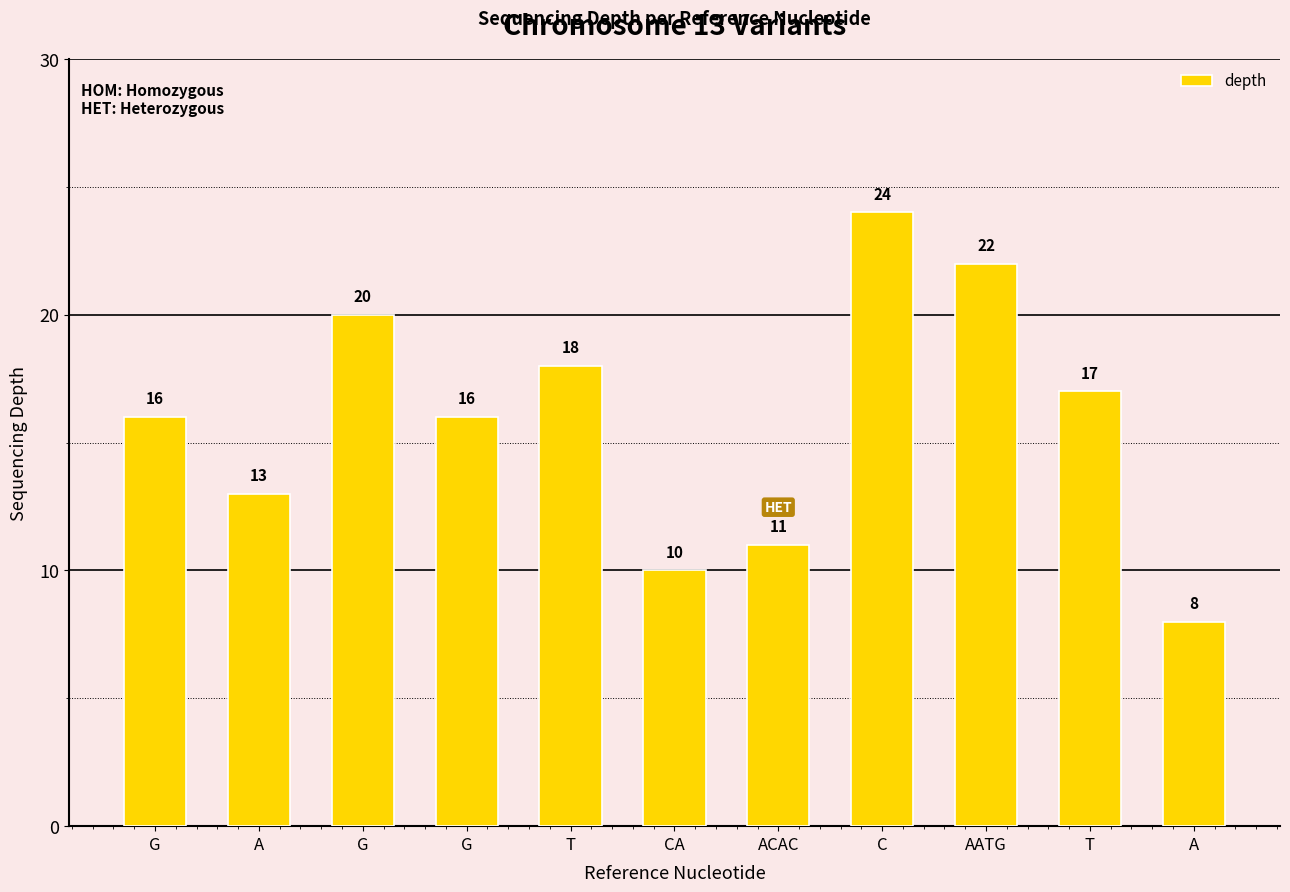

How many values are below 16?

4